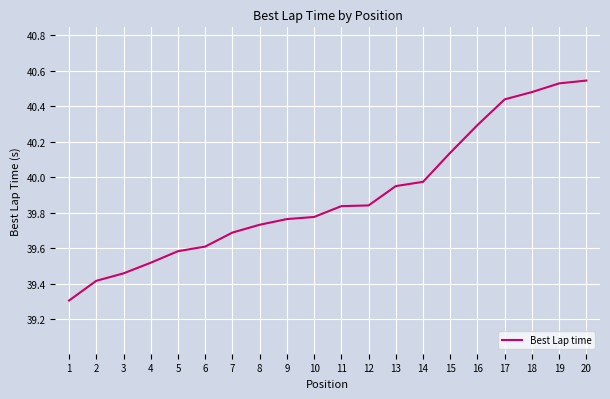

What is the sum of all values?

797.9